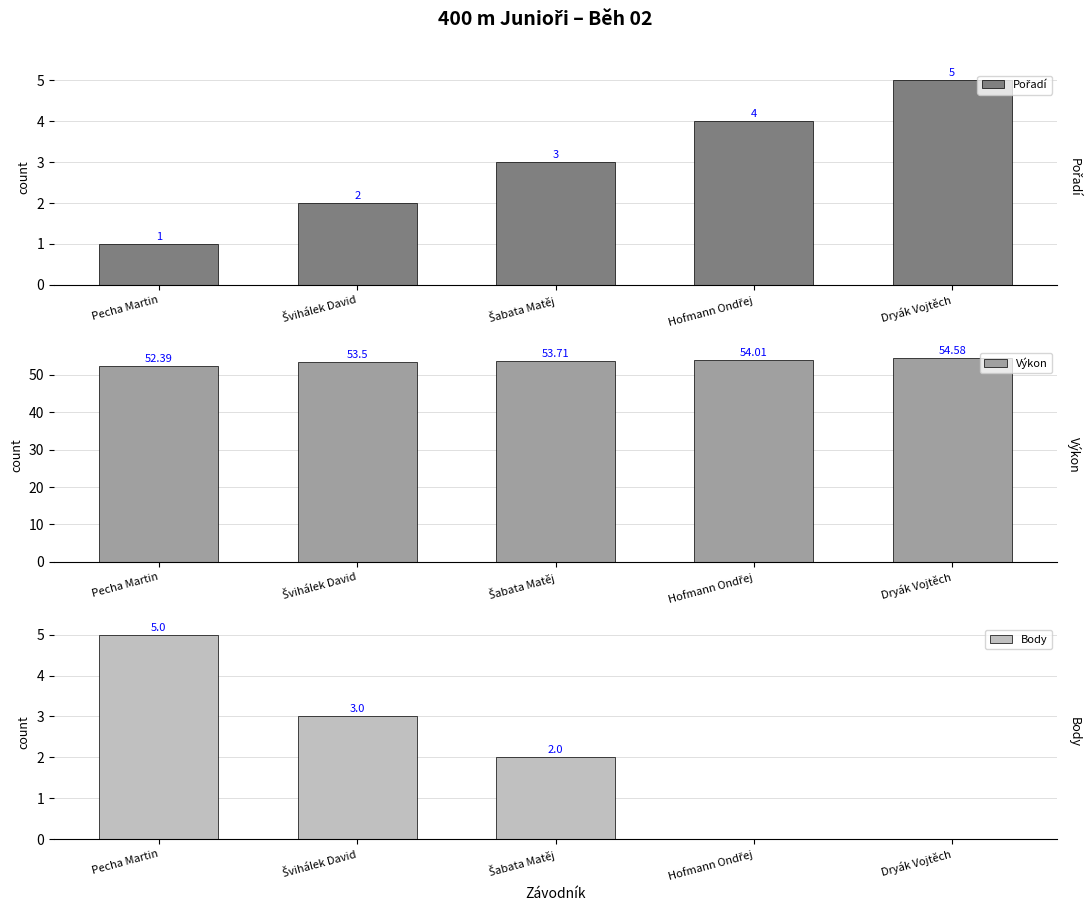

How many values in the Pořadí series exceed 3?

2